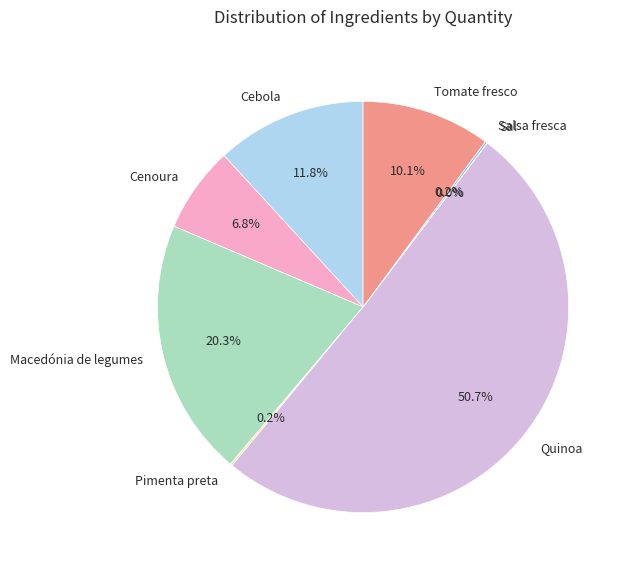

Which category accounts for the majority?

Quinoa